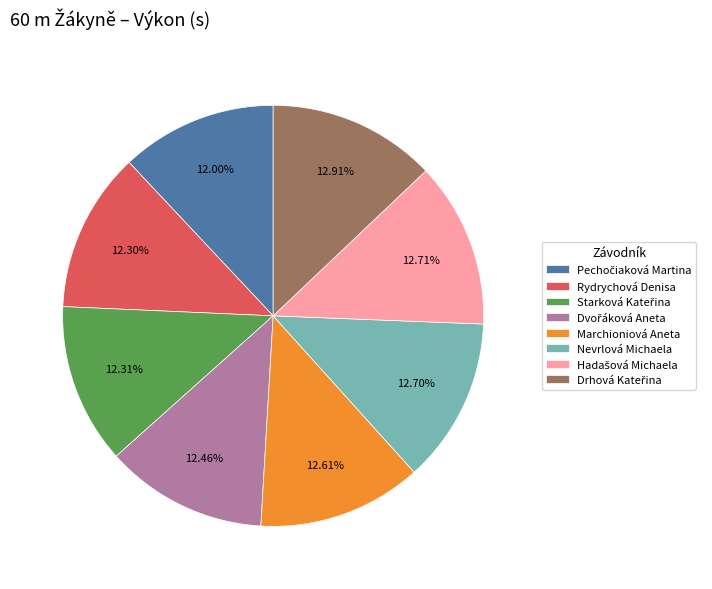

To the nearest percent, what portion does Rydrychová Denisa represent?

12%